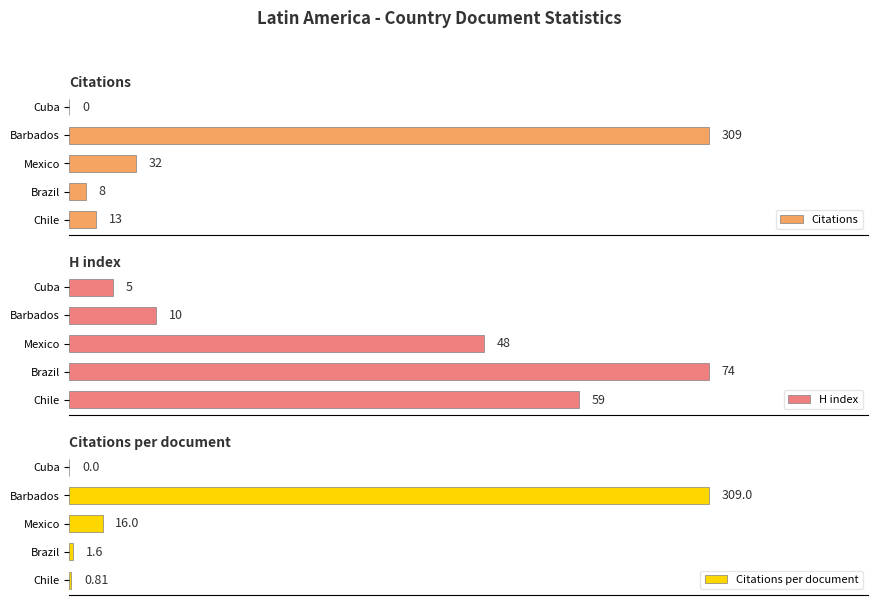

True or false: Citations has a value of 45.1 at Mexico.

False